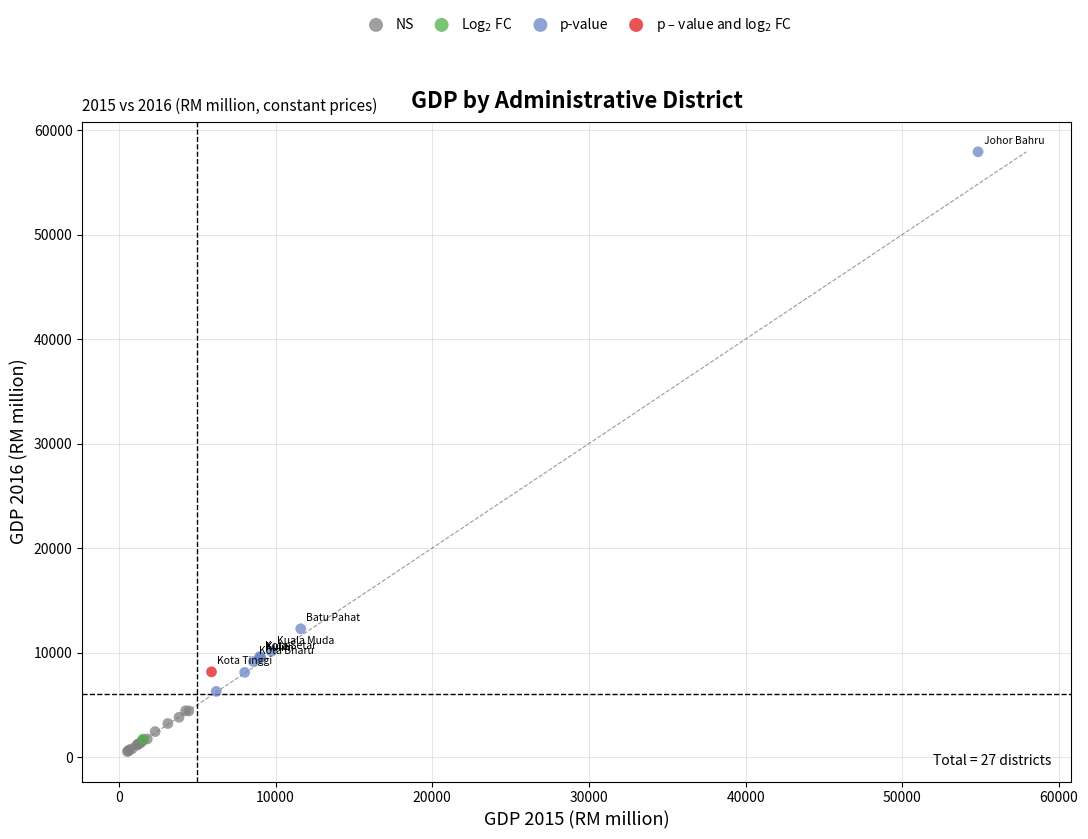

Which series contains the lowest Y value?

NS